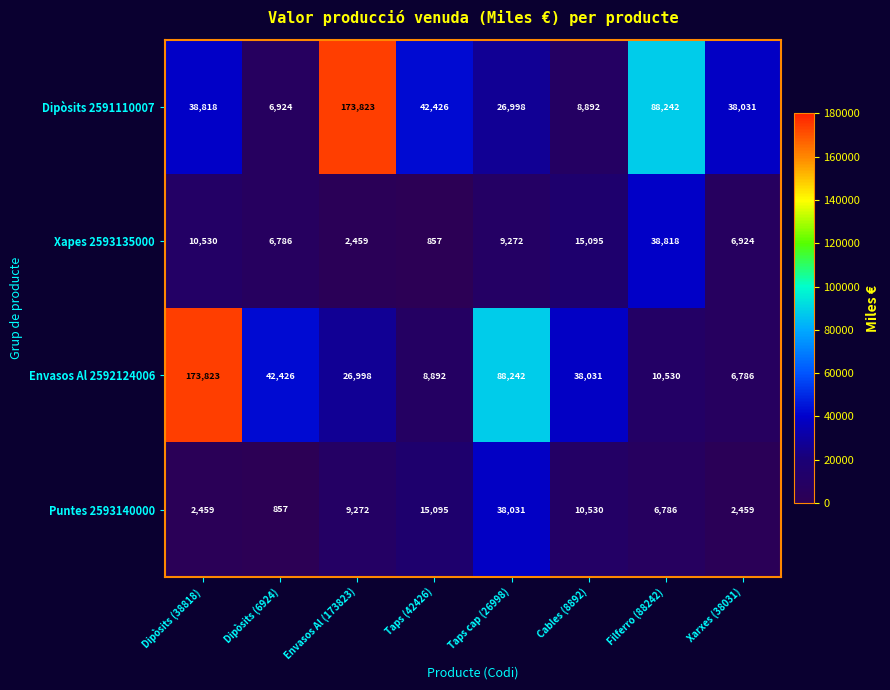

How many data points does each series have?

8